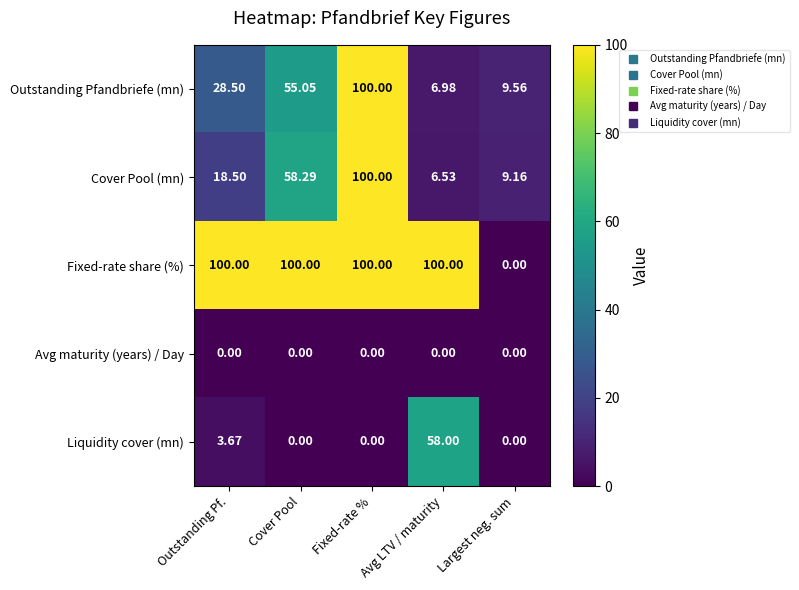

At which label does Outstanding Pfandbriefe (mn) reach its minimum?

Avg LTV / maturity